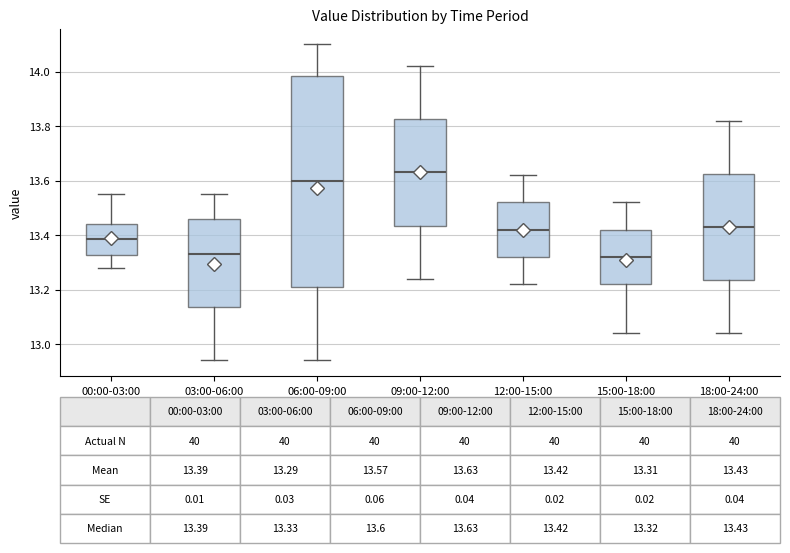

Which box's median line is the highest?

09:00-12:00